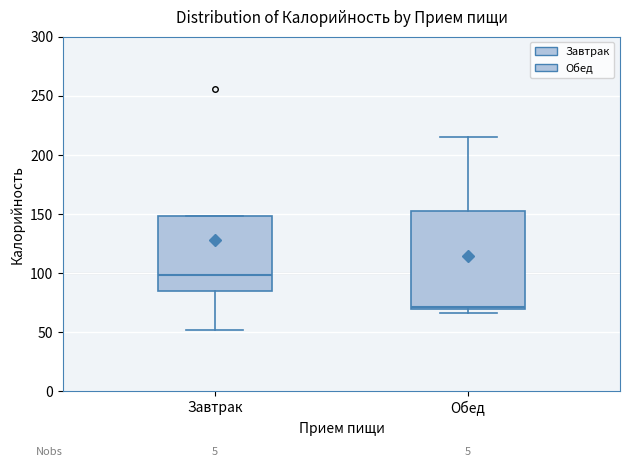

Comparing the boxes themselves (not the whiskers), which one is the tallest?

Обед